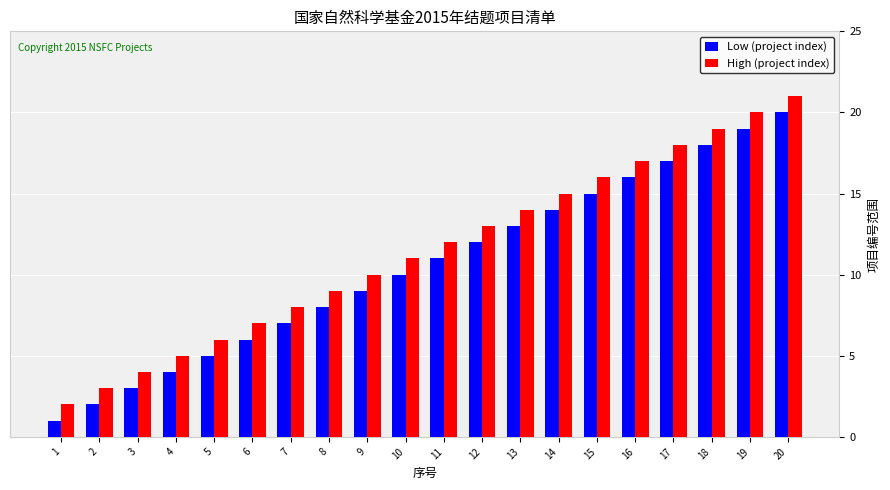

What is the total value across all series at 19?

39